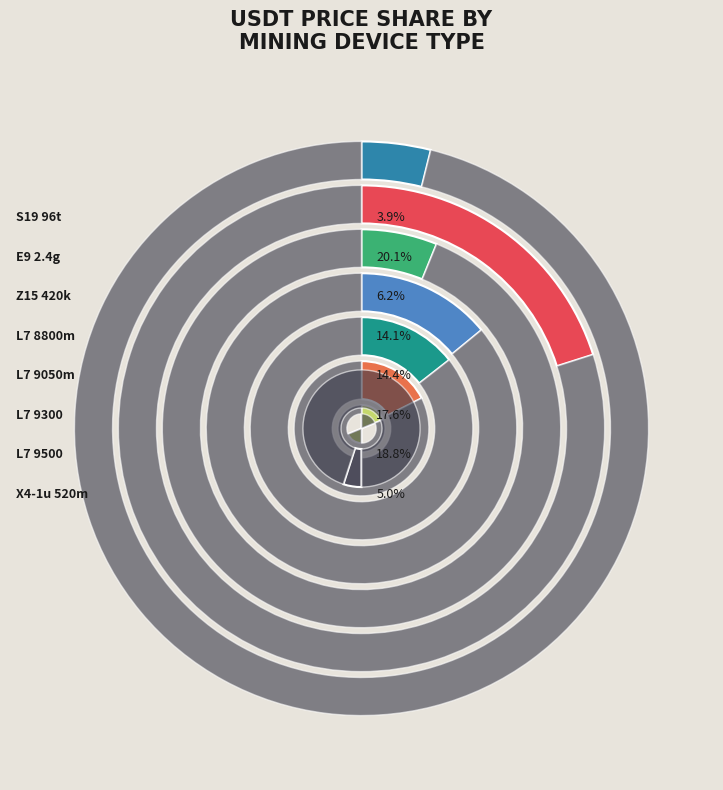

The ETC/ETH (L7 9300) slice represents 18% of the pie. True or false?

True